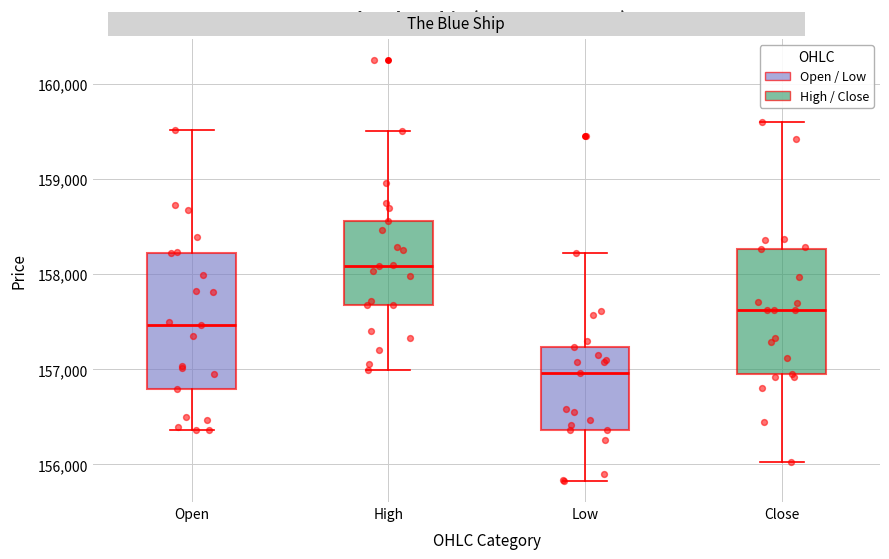

Where does the upper whisker of the box for High end on the y-axis? The values are not printed on the chart, so give them approximately, as read against the axis.

159500